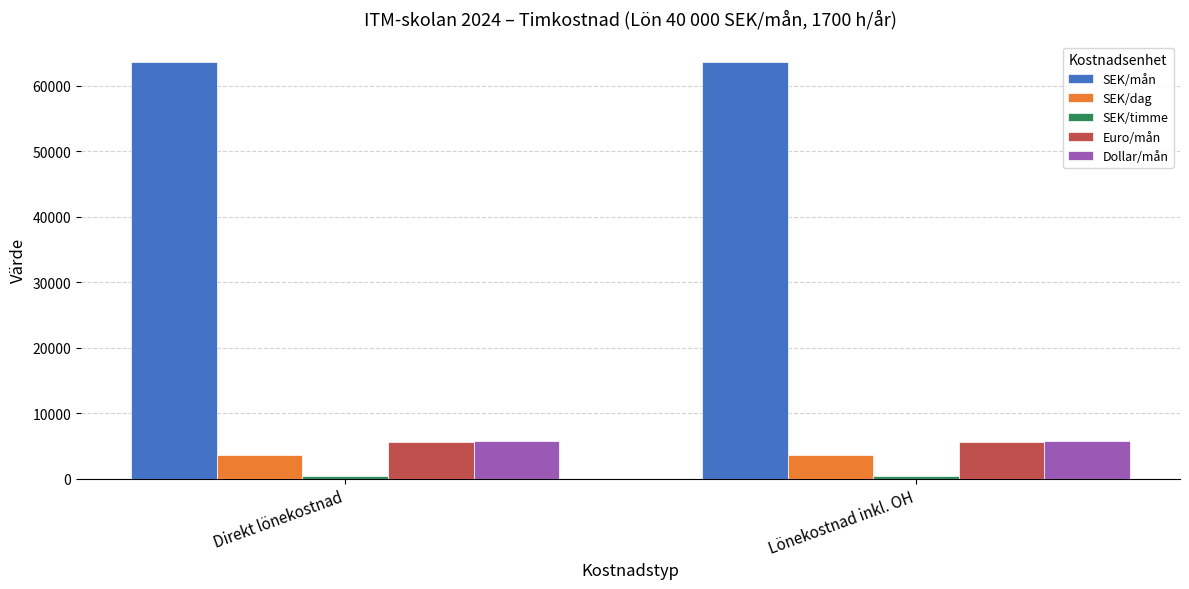

What is the maximum value for SEK/dag?

3593.8